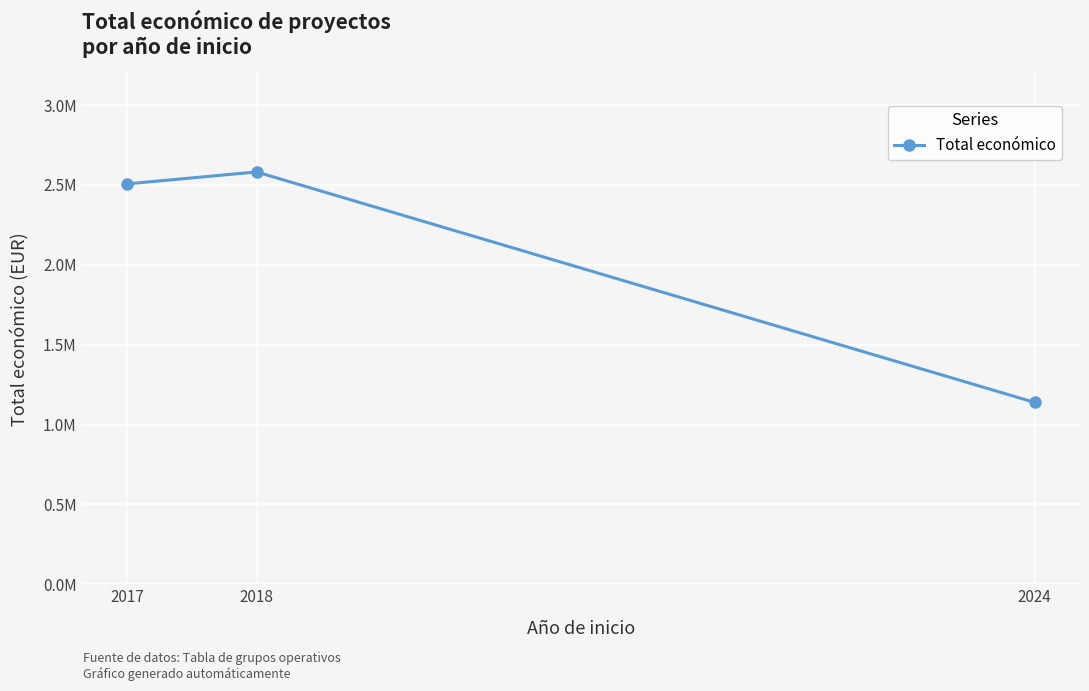

Does the chart have visible grid lines?

Yes